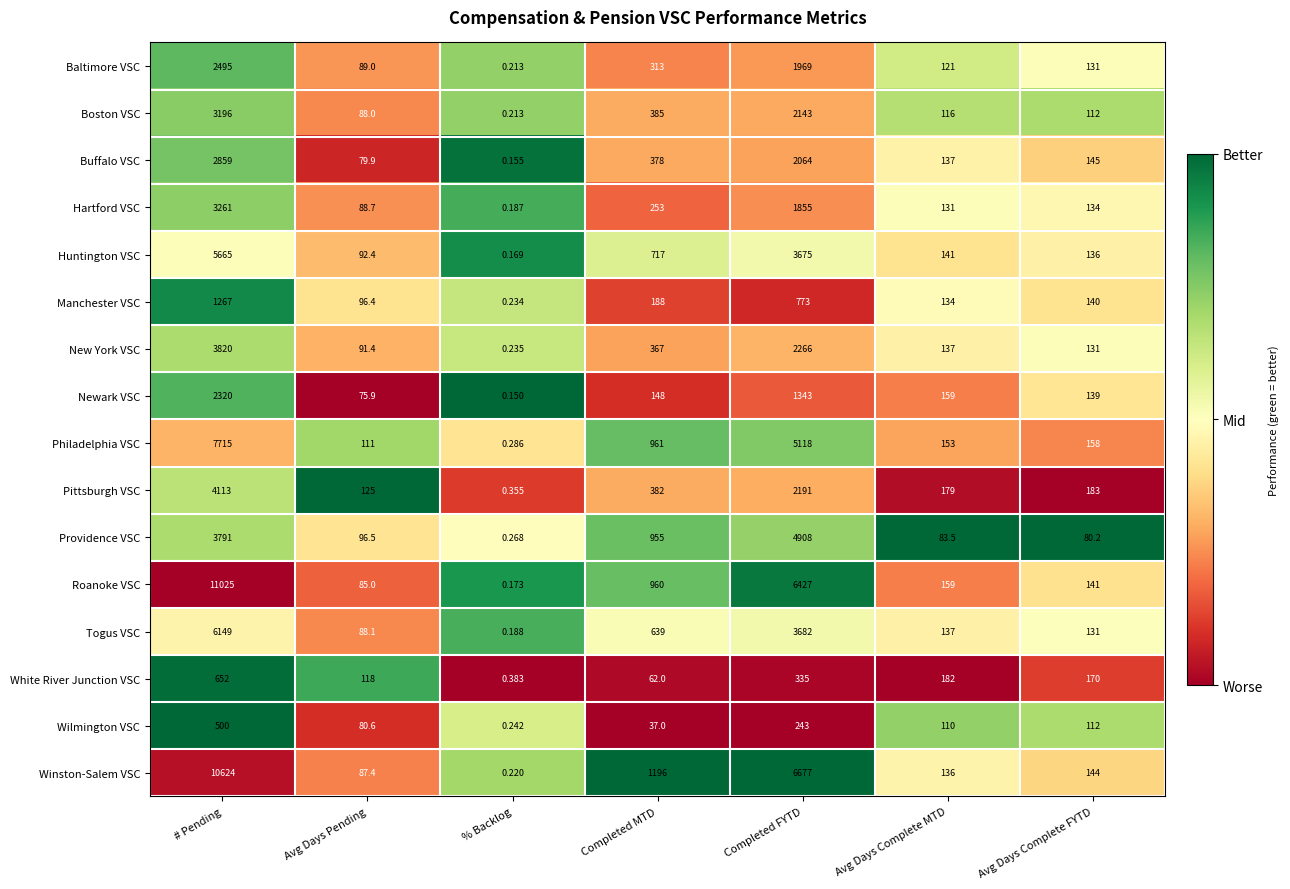

Which series has the largest total across all categories?

Winston-Salem VSC